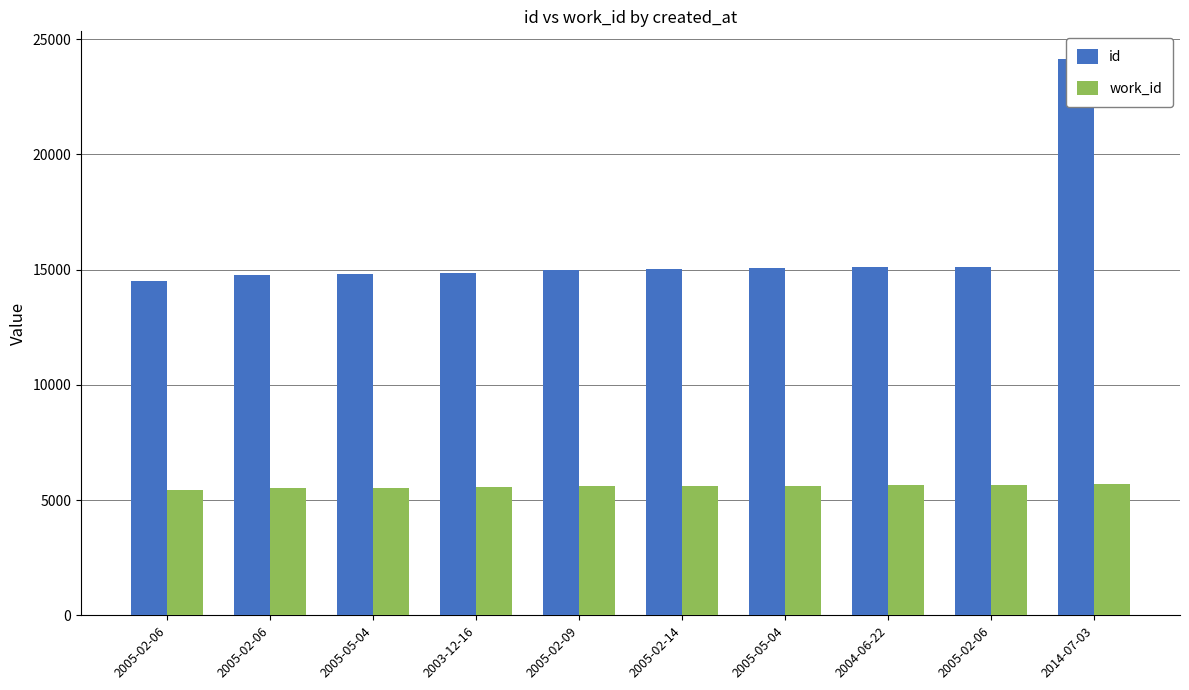

At 2005-02-06, list the series in order from smallest to largest.

work_id, id